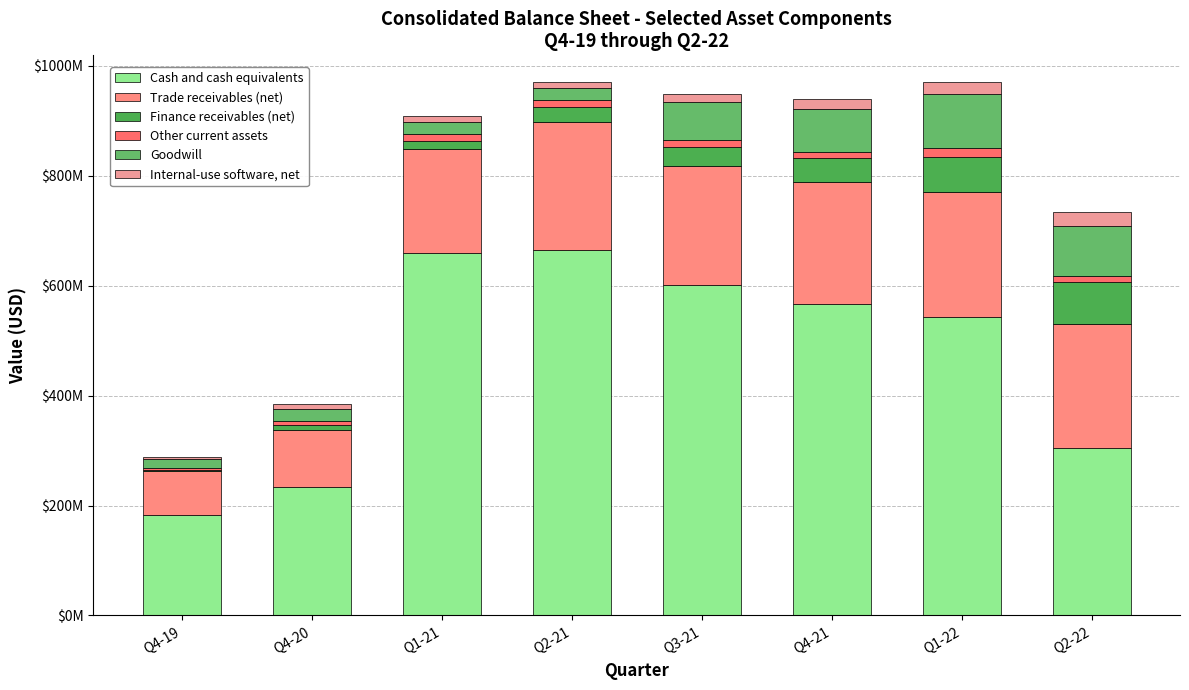

Is it true that Finance receivables (net) equals 16000000 at Q1-21?

True